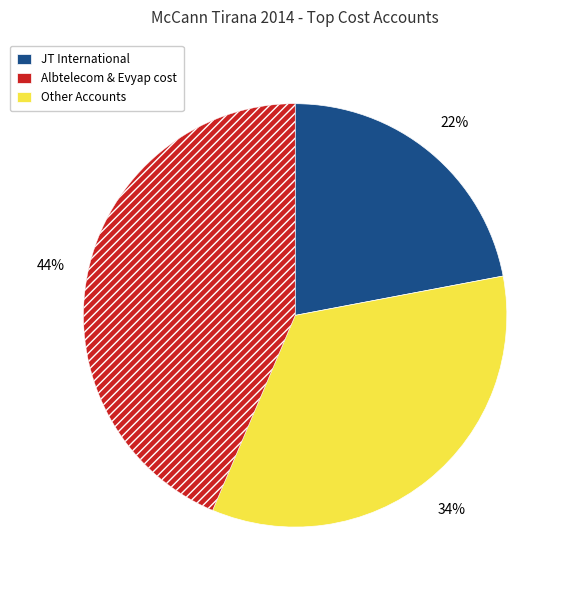

To the nearest percent, what is the difference between the largest and smallest slice percentages?

22%